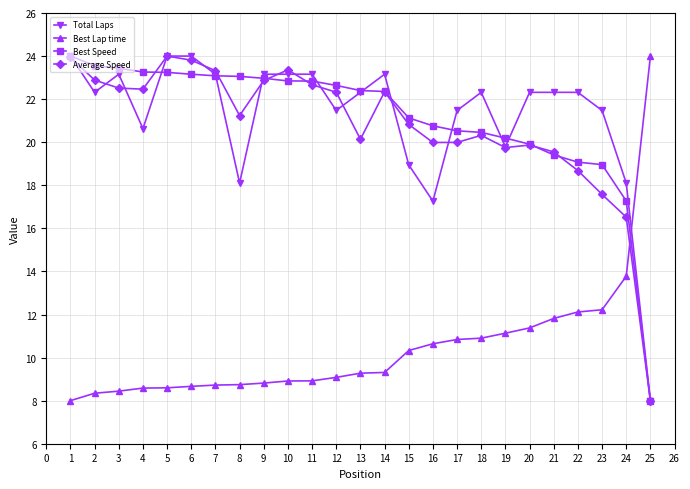

What is the difference between the second highest and second lowest values in the Best Lap time series?

5.4